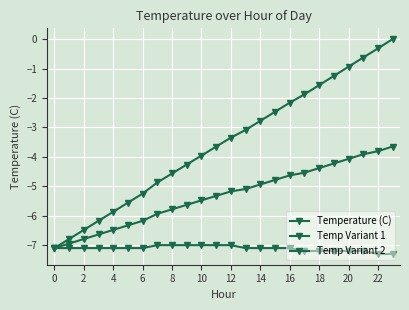

At which category is the sum across all series the highest?

23